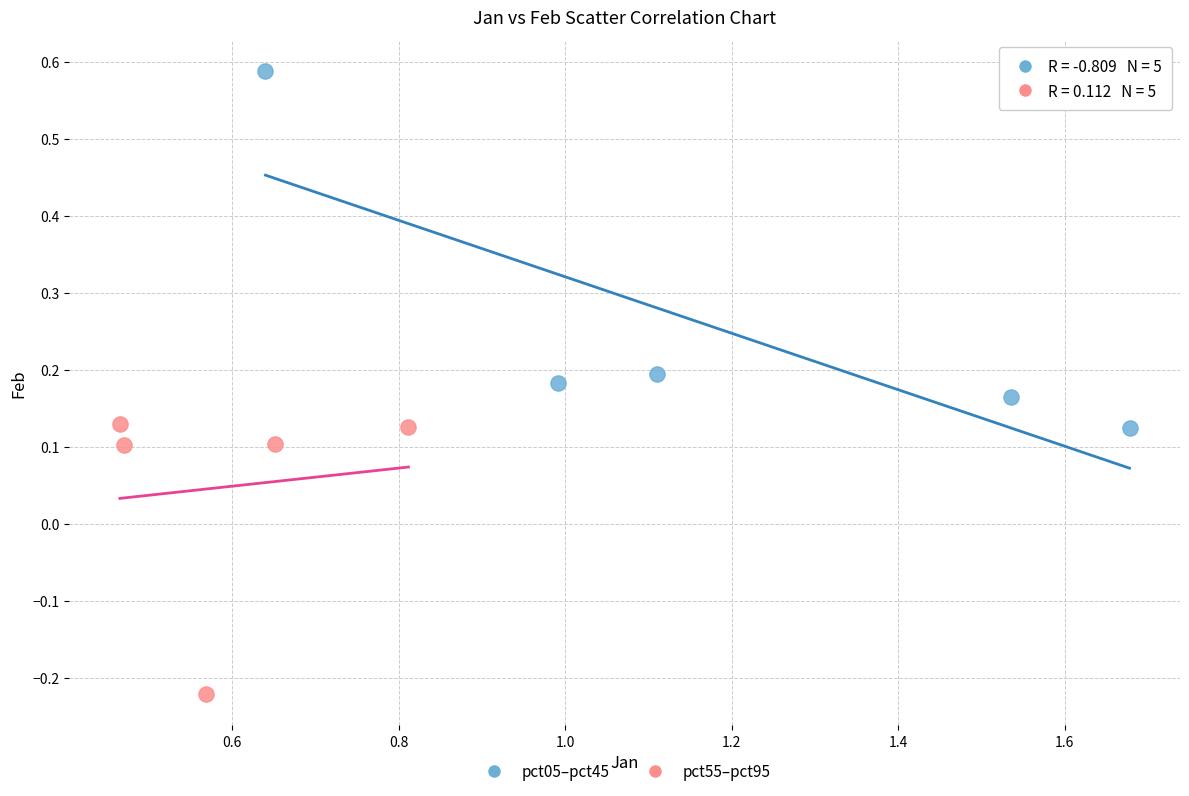

Which series reaches the maximum Y coordinate?

pct05–pct45